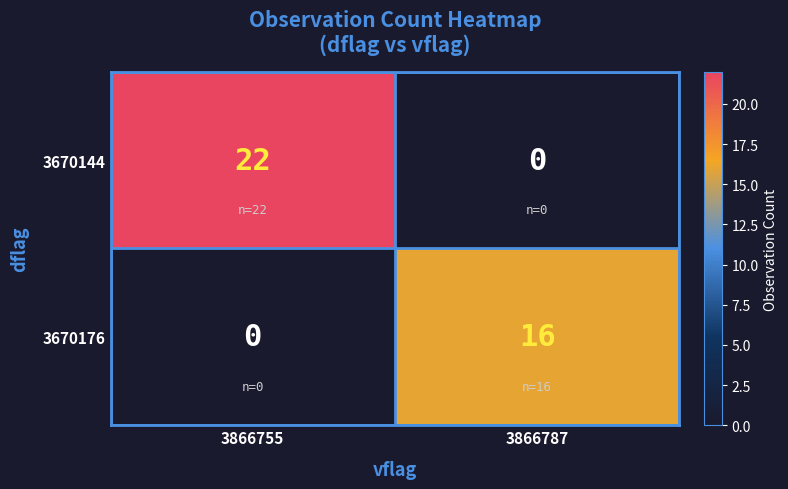

Where is 3670176 nearest to the value 8?

3866755